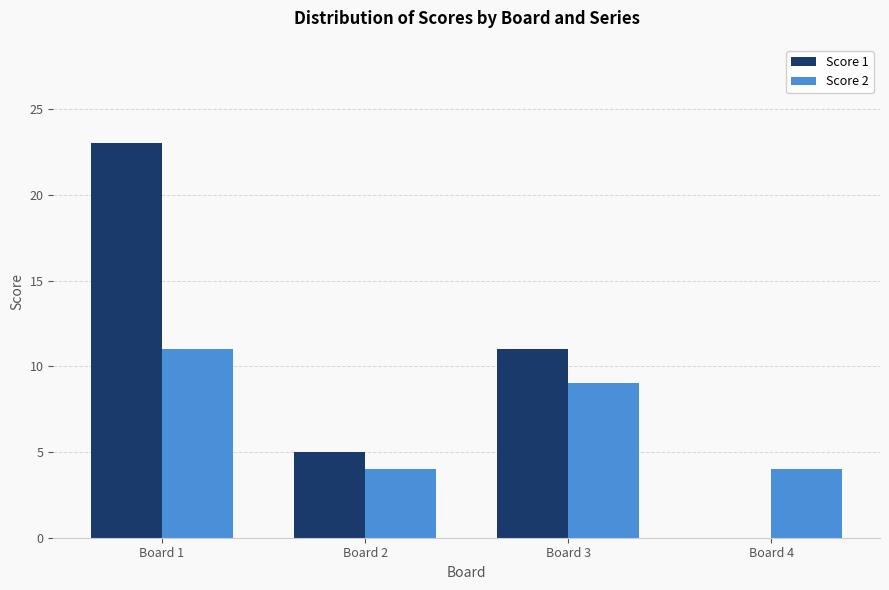

How many positive values does the Score 1 series have?

3